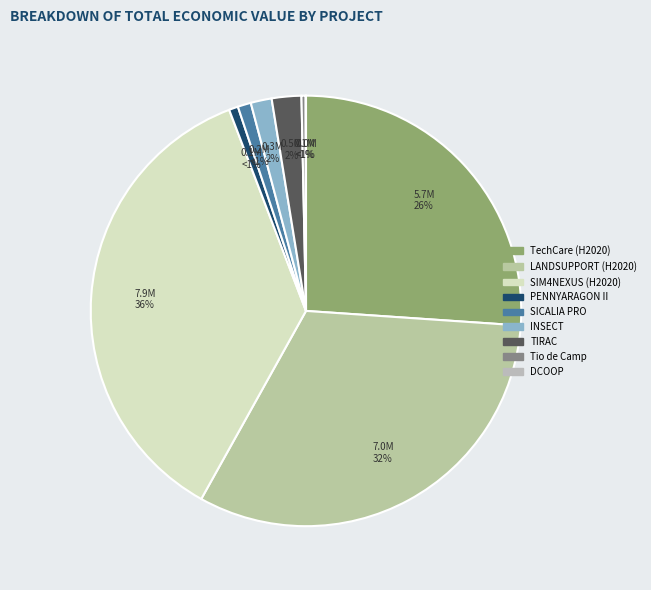

What percentage is the SICALIA PRO slice, to the nearest percent?

1%